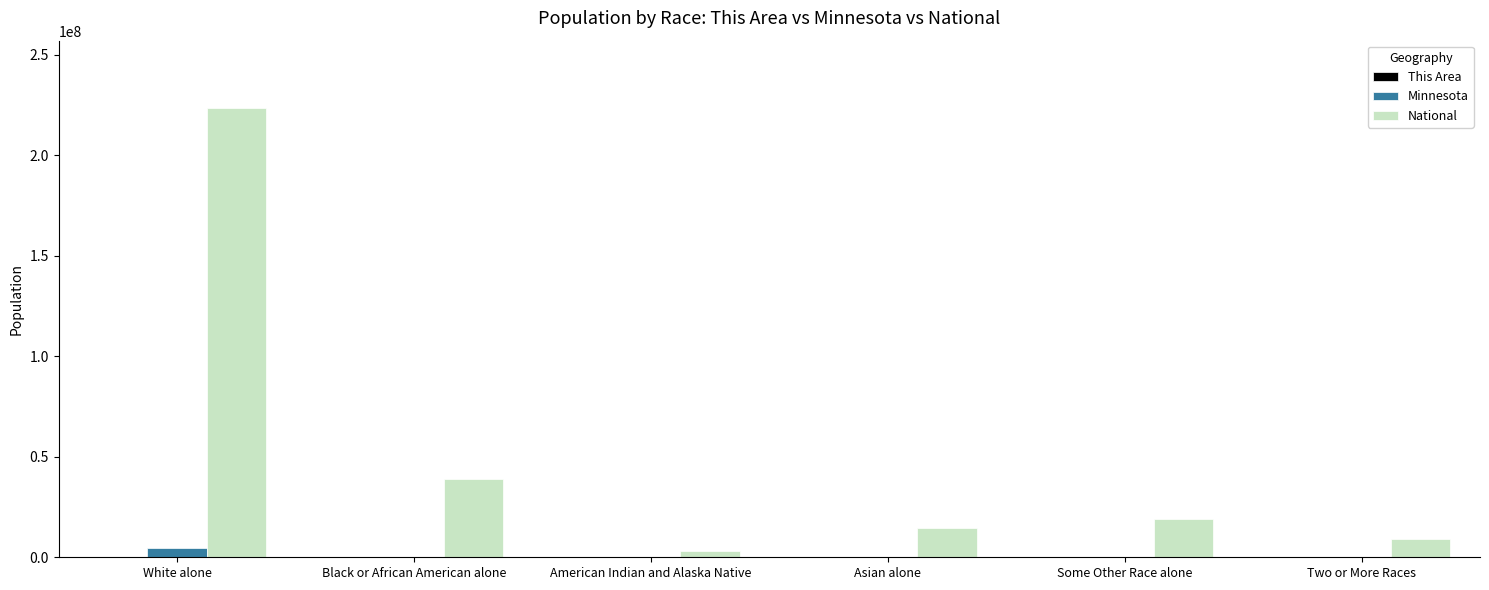

Which series has the widest spread of values?

National